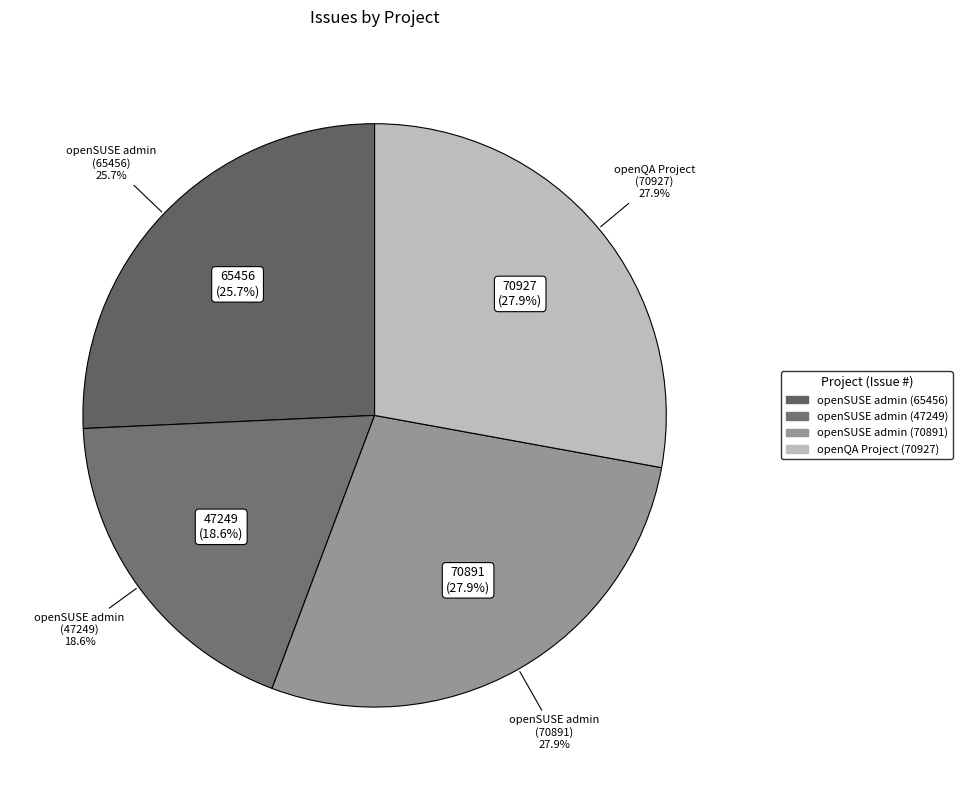

Combined, what portion of the pie is openSUSE admin (70891) and openSUSE admin (65456)?

53.6%